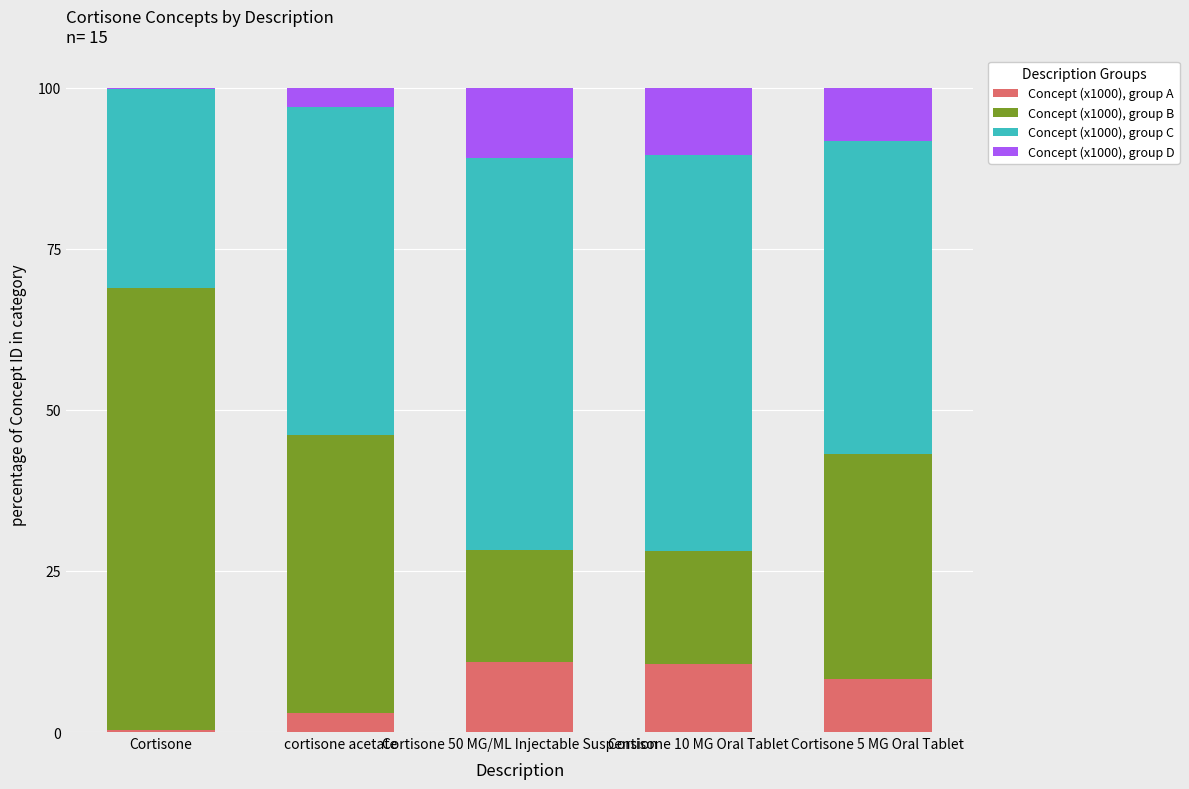

Where does the Concept (x1000), group A series first go above 8?

Cortisone 50 MG/ML Injectable Suspension